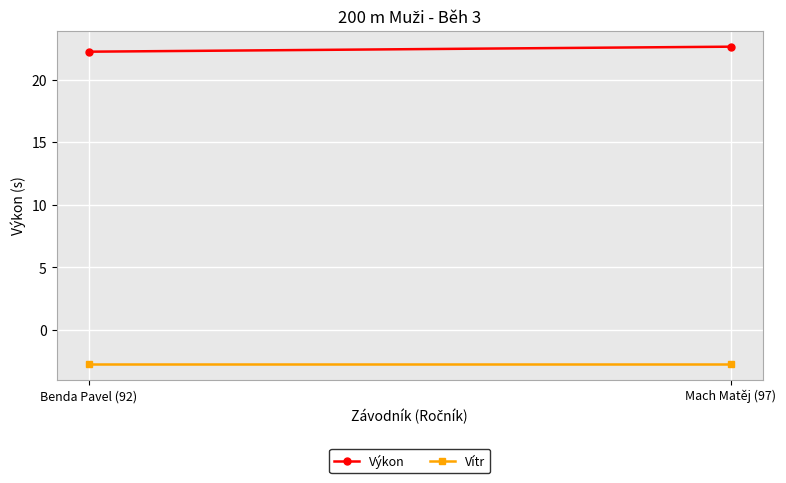

What is the total value across all series at Benda Pavel (92)?

19.5